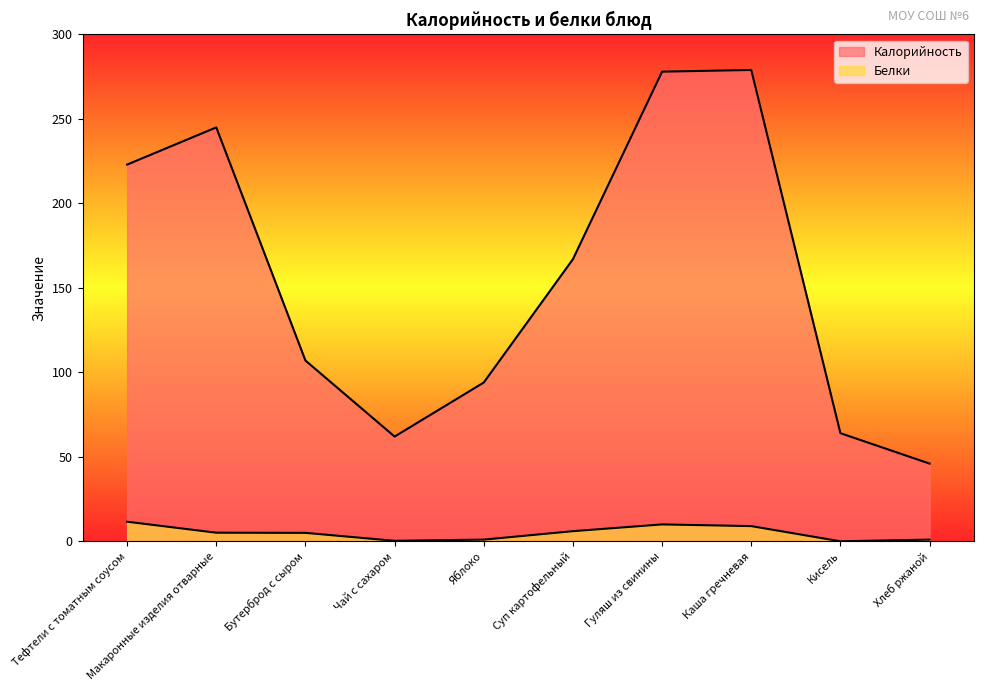

How many interior local peaks does the Белки series have?

1